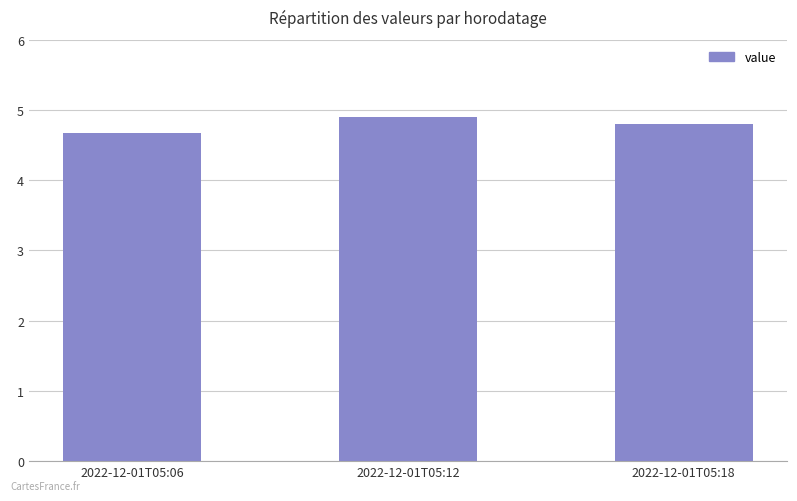

What is the difference between the maximum and minimum values?

0.2